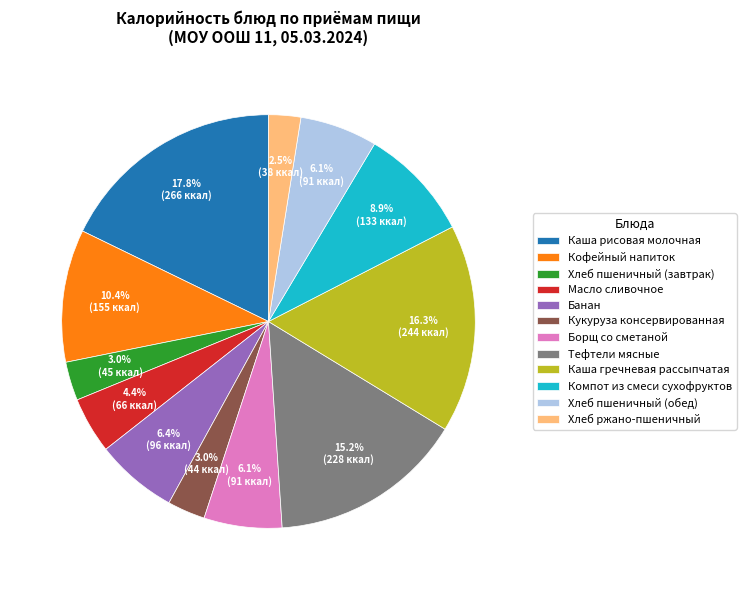

Do Компот из смеси сухофруктов and Банан together represent more than half of the pie?

No